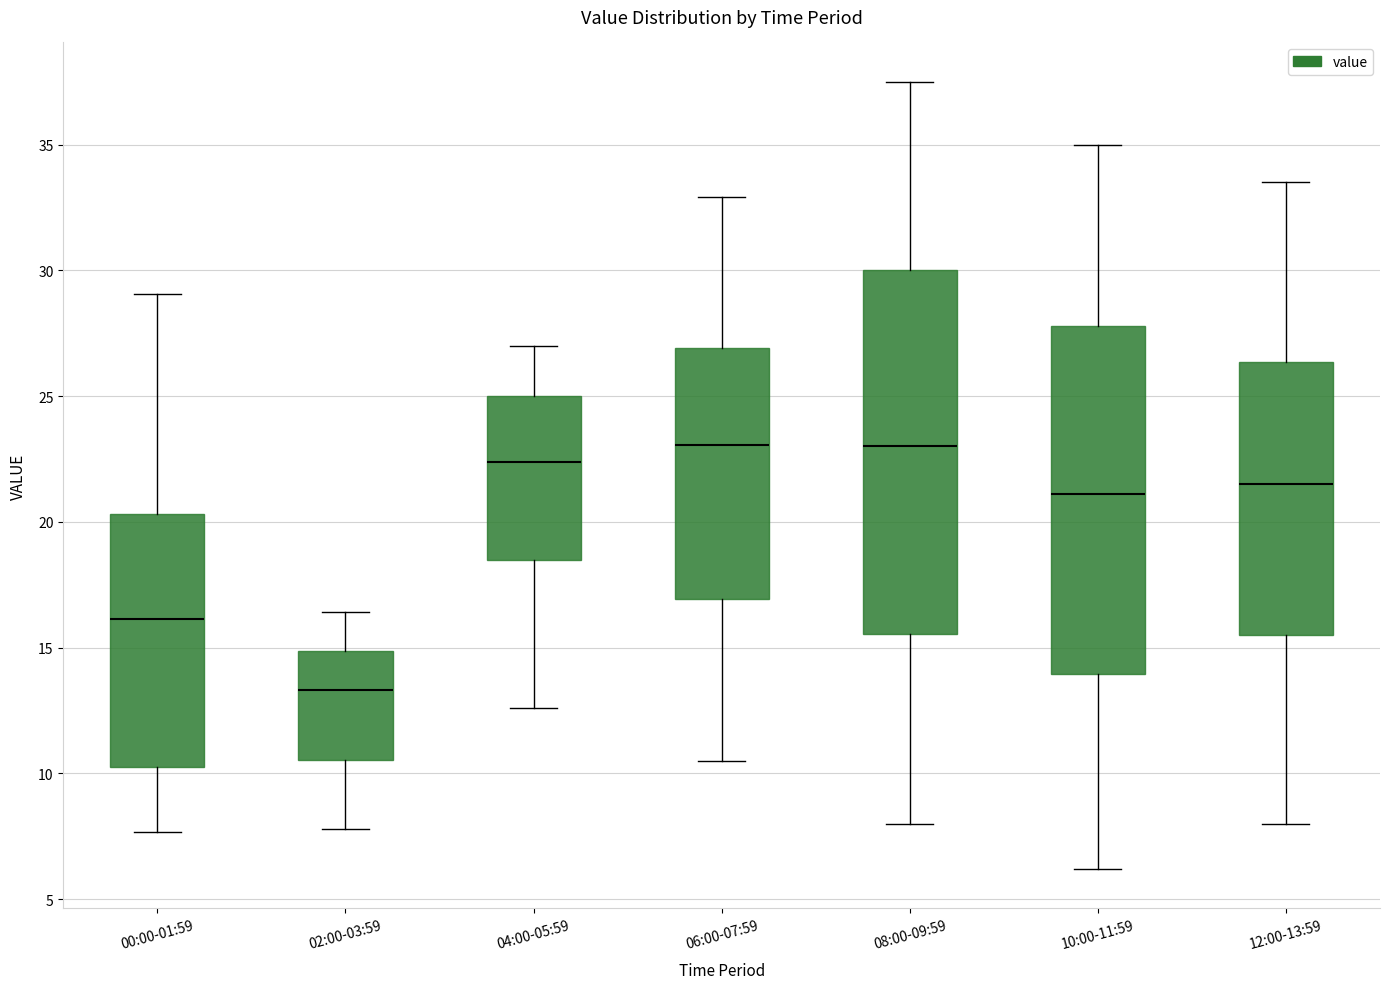

Comparing the boxes themselves (not the whiskers), which one is the tallest?

08:00-09:59